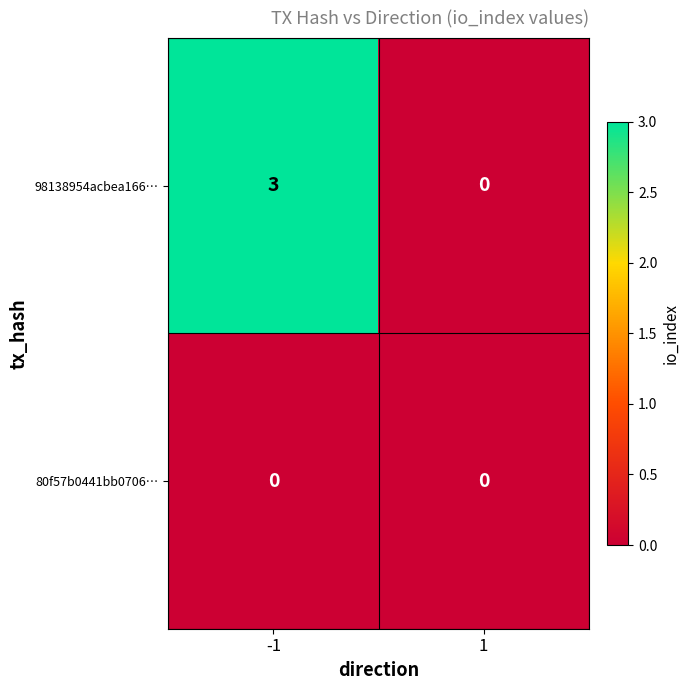

List the series in order of their overall mean, highest first.

98138954acbea166…, 80f57b0441bb0706…